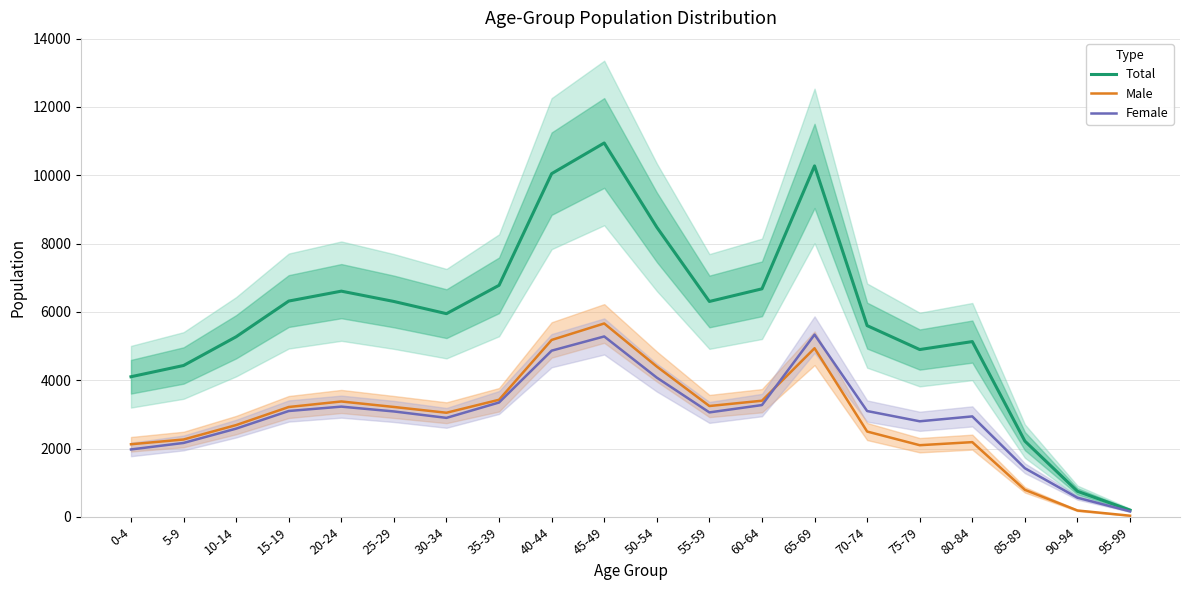

True or false: Total has more than 1 interior local peaks.

True